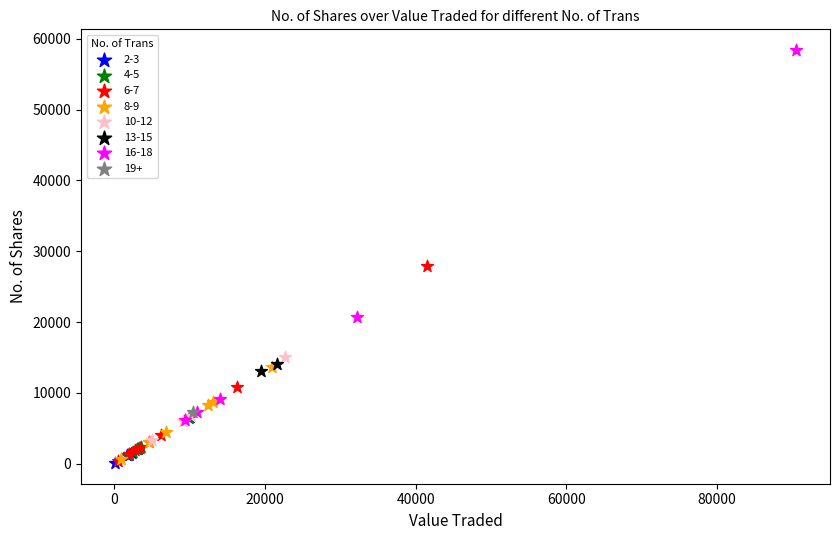

Which series contains the highest Y value?

16-18